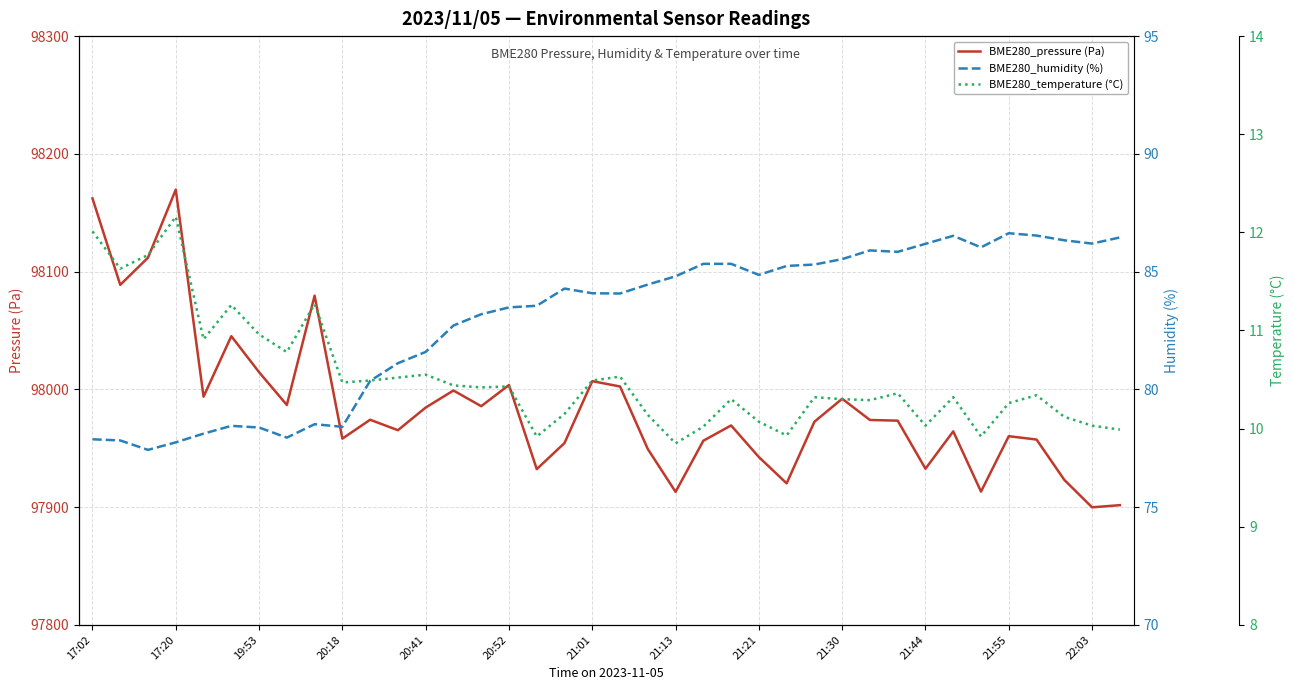

True or false: BME280_humidity (%) and BME280_temperature (°C) intersect in this chart.

False